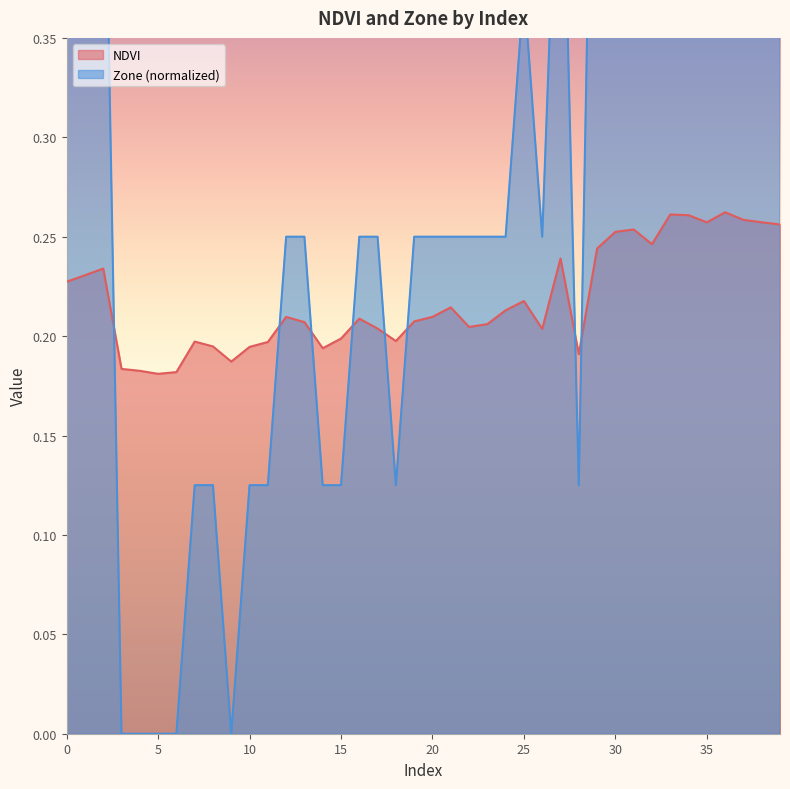

What is the value of the NDVI point at the 38th from the left?

0.3